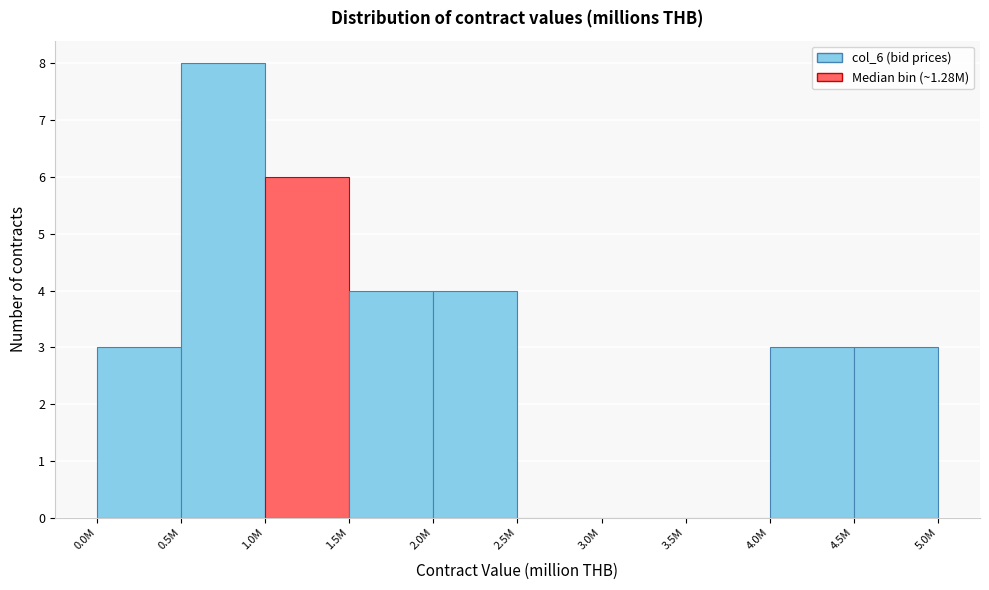

Reading left to right, extract all data points from this chart.

0.0M=3	0.5M=8	1.0M=6	1.5M=4	2.0M=4	2.5M=0	3.0M=0	3.5M=0	4.0M=3	4.5M=3